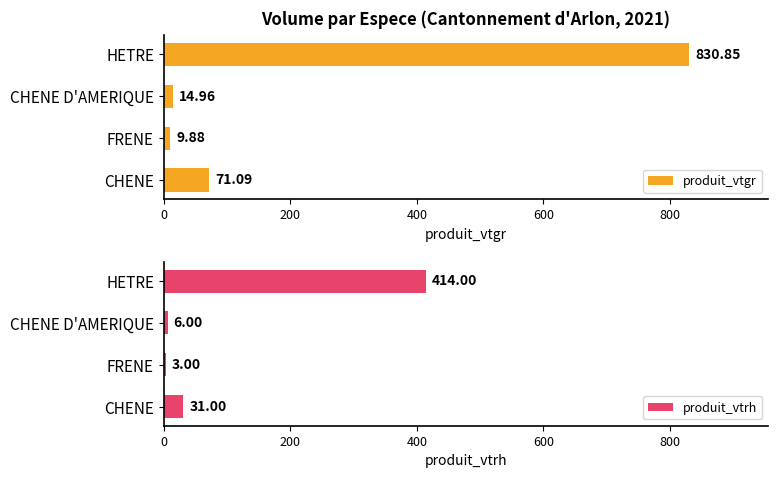

List the series in order of their peak value, lowest first.

produit_vtrh, produit_vtgr